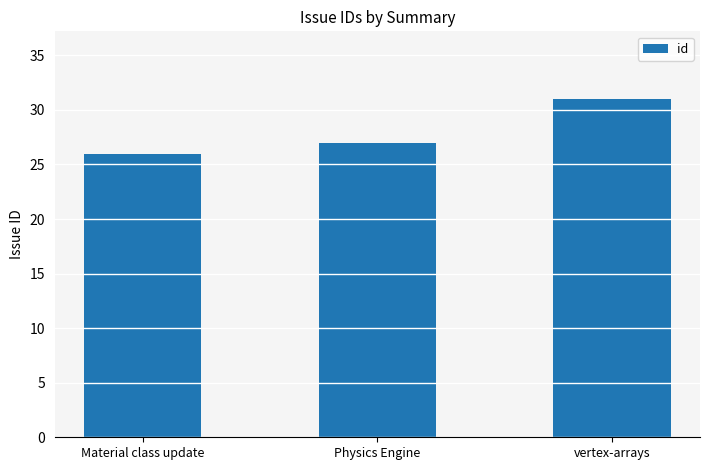

Reading left to right, transcribe all the data shown in this chart.

26	27	31